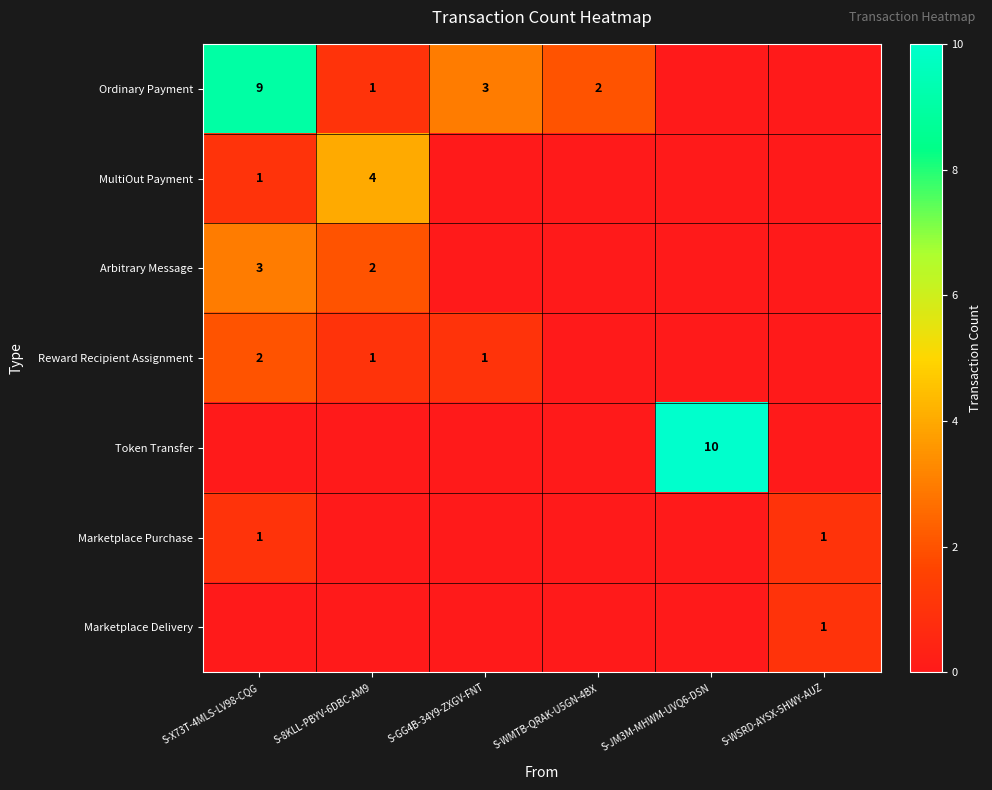

What is the difference between the highest and lowest values at S-X73T-4MLS-LV98-CQG?

9